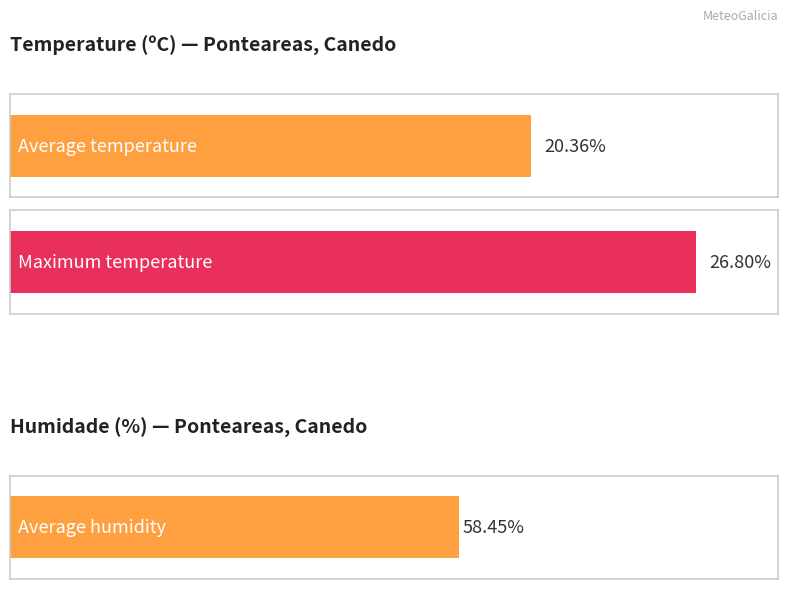

Rank the series by their average value, from lowest to highest.

Temperature (C), Humidade (%)